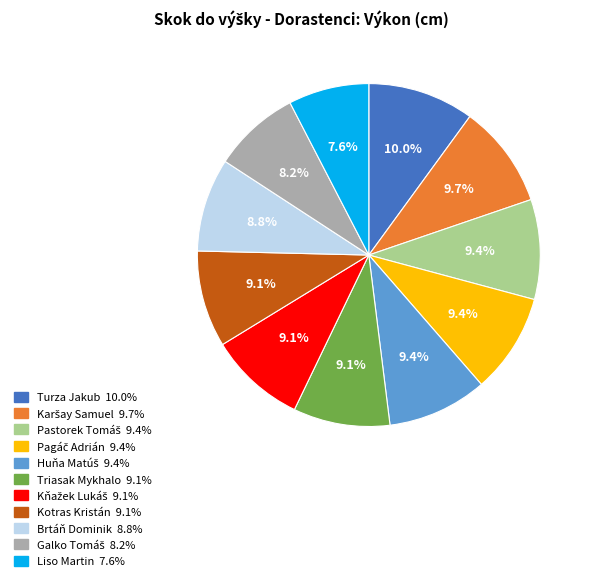

Between Triasak Mykhalo and Turza Jakub, which is larger?

Turza Jakub